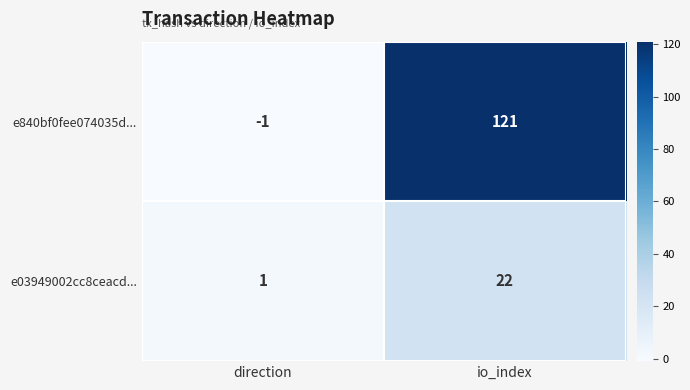

Which series has the largest total across all categories?

e840bf0fee074035d...